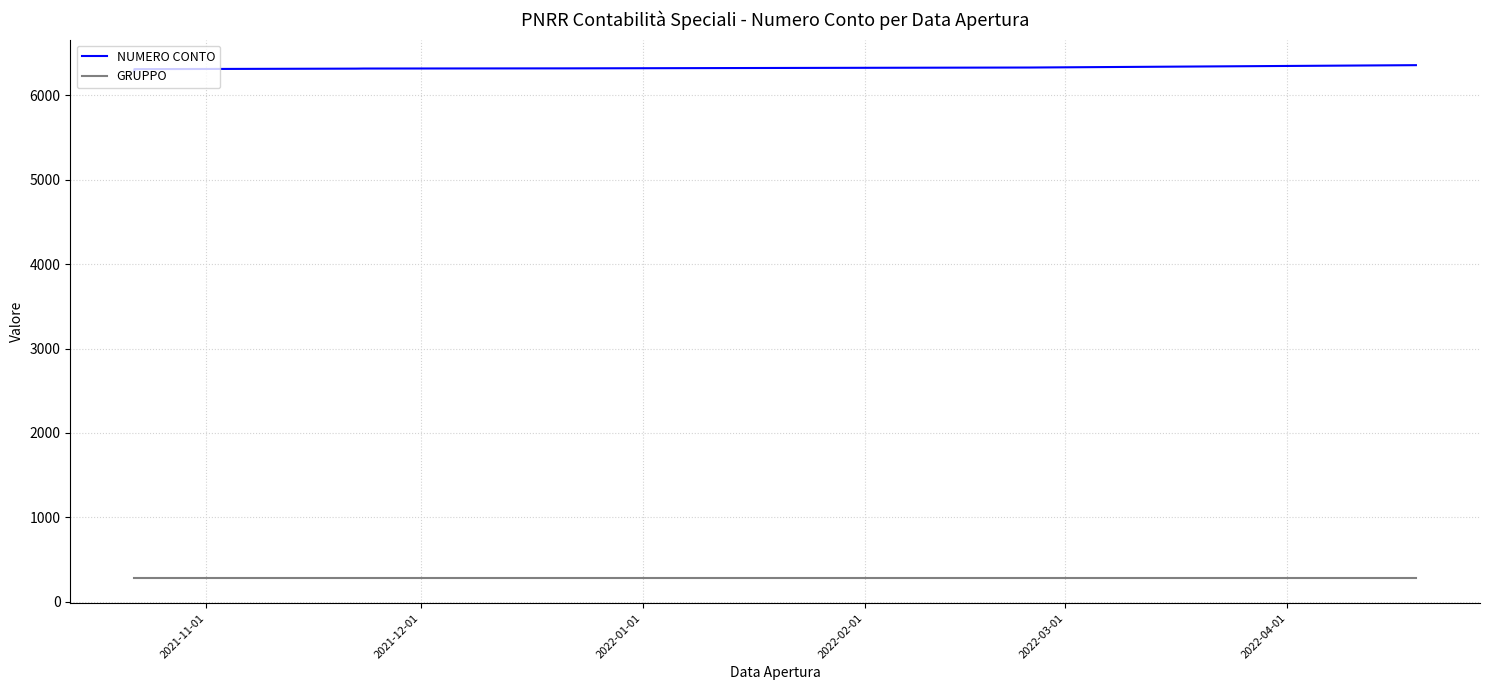

How many data points in NUMERO CONTO are above 6301?

16